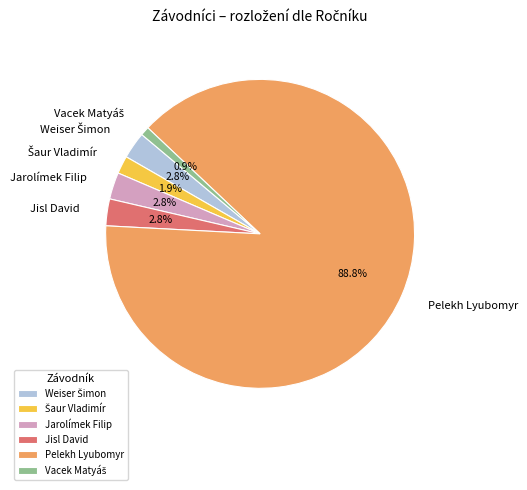

Which slice is the largest?

Pelekh Lyubomyr